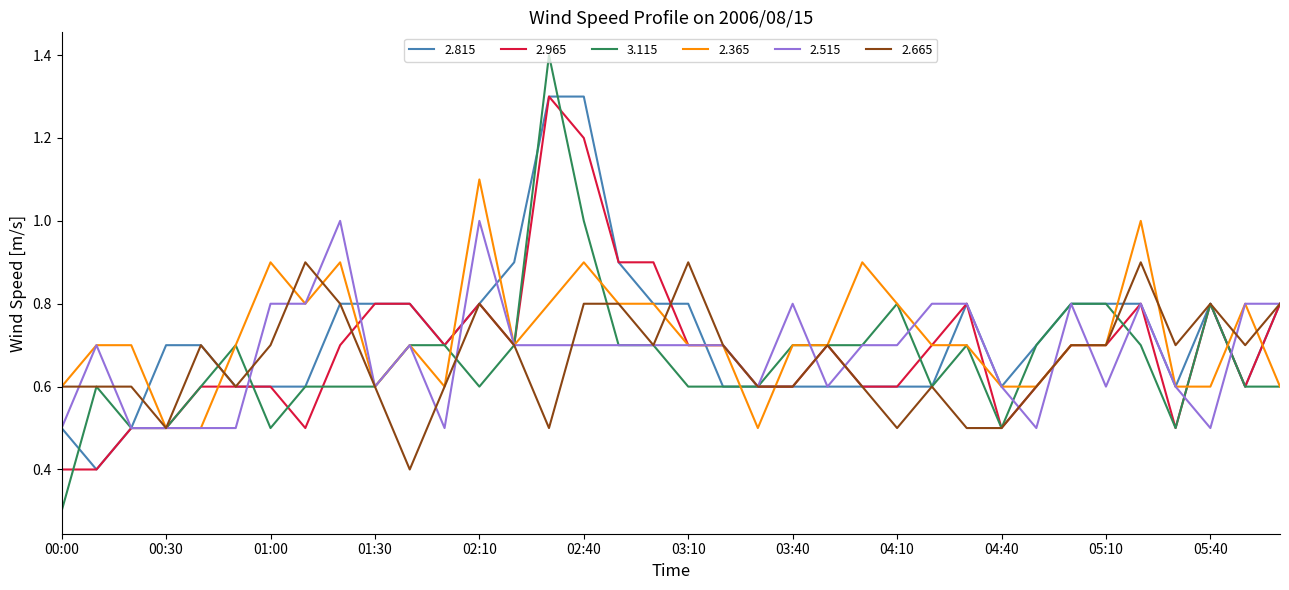

What is the maximum value shown in the chart?

1.4